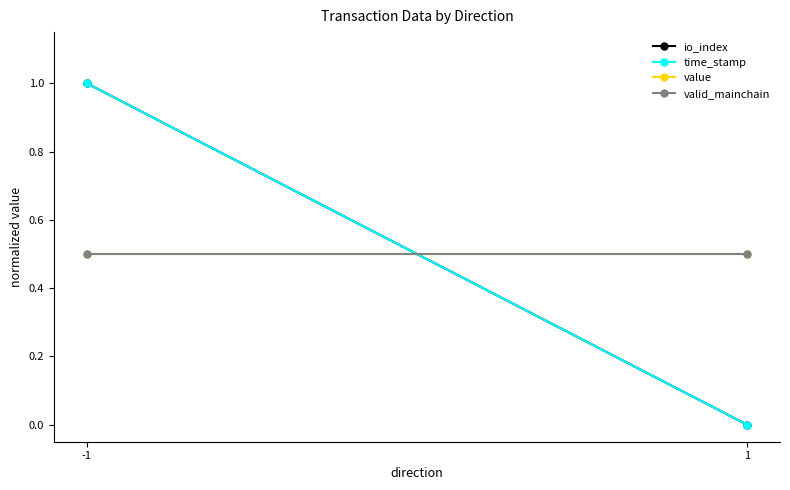

List the labels in order of value value, largest first.

-1, 1